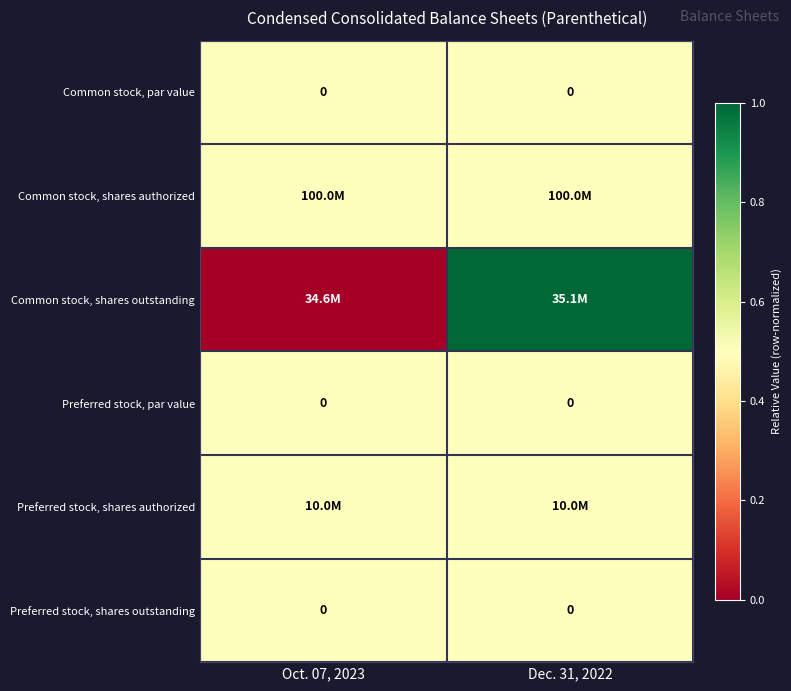

The value of Common stock, par value at Oct. 07, 2023 is 0.0. True or false?

True